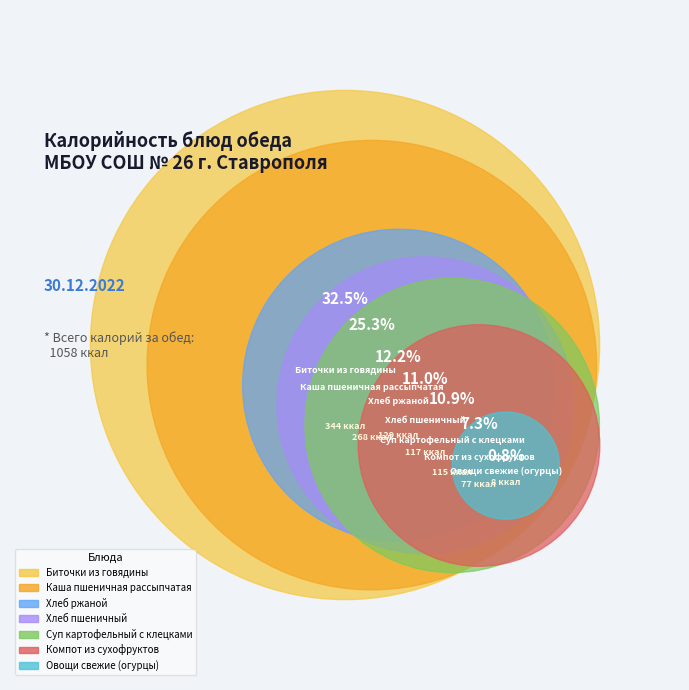

What is the total percentage of Хлеб пшеничный and Компот из сухофруктов?

18.4%